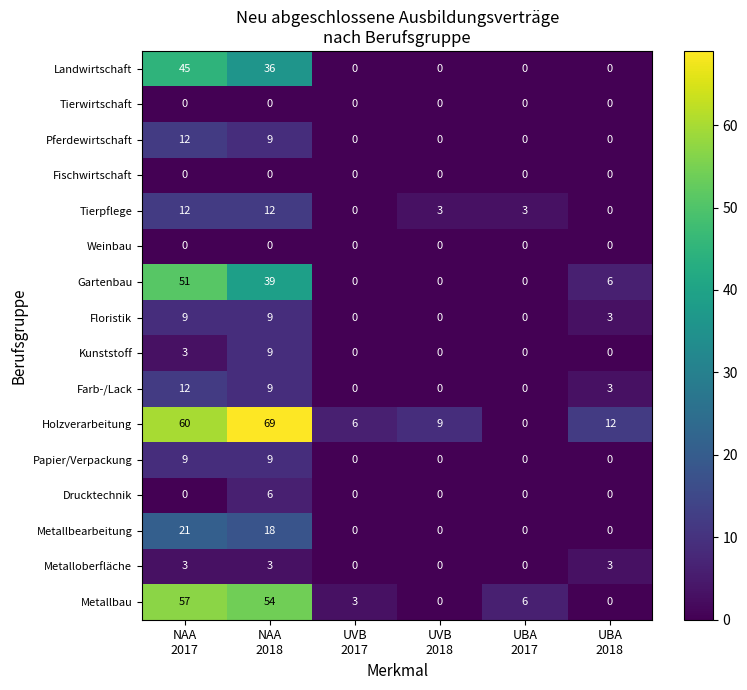

Which series has the largest total across all categories?

Holzverarbeitung